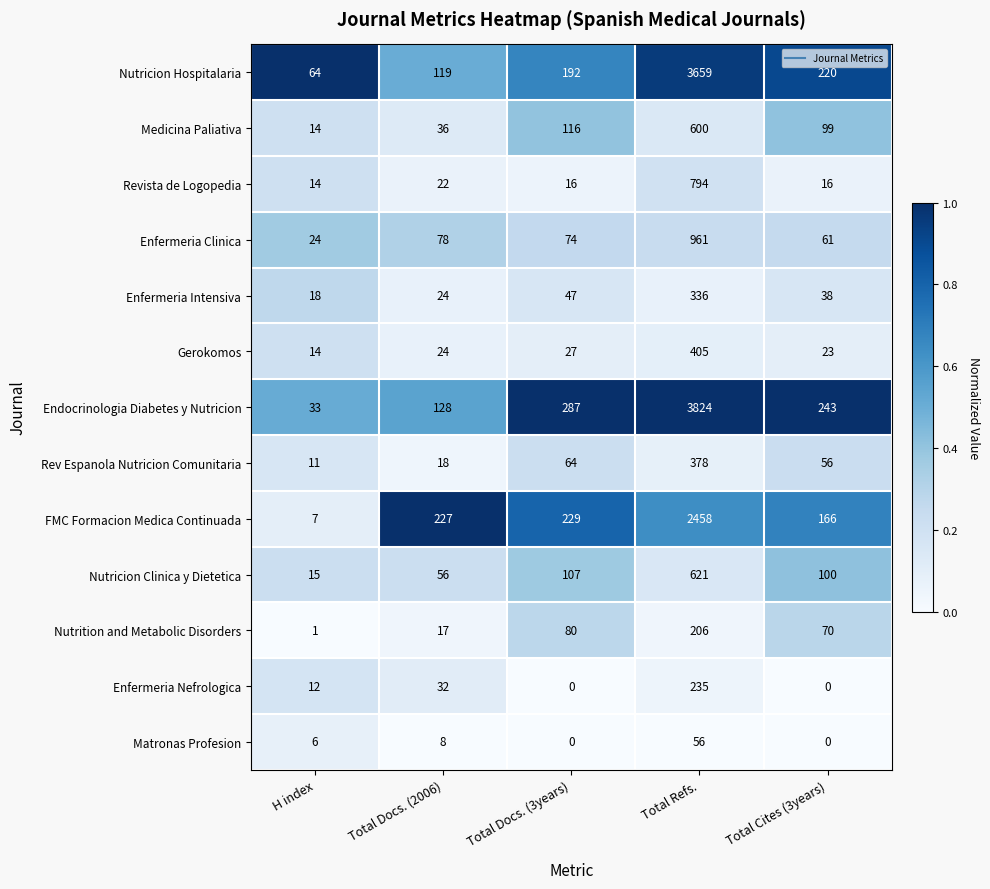

Which series has the largest total across all categories?

Endocrinologia Diabetes y Nutricion